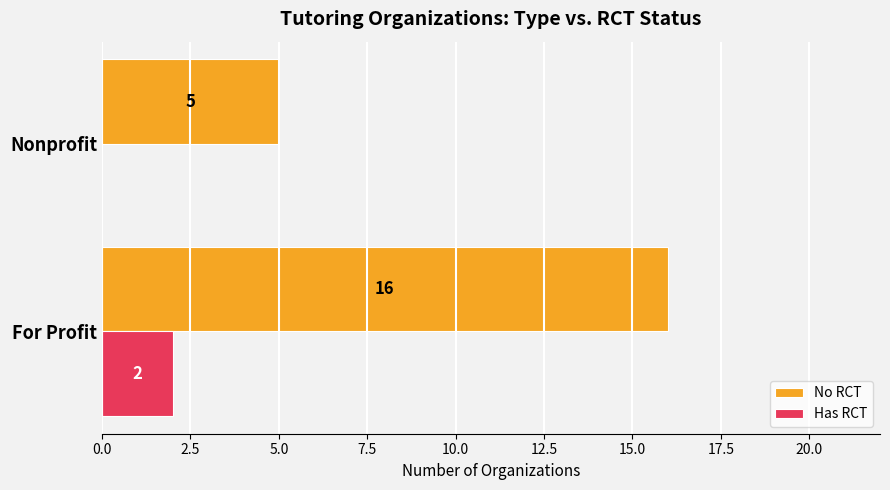

At which category is the sum across all series the highest?

For Profit